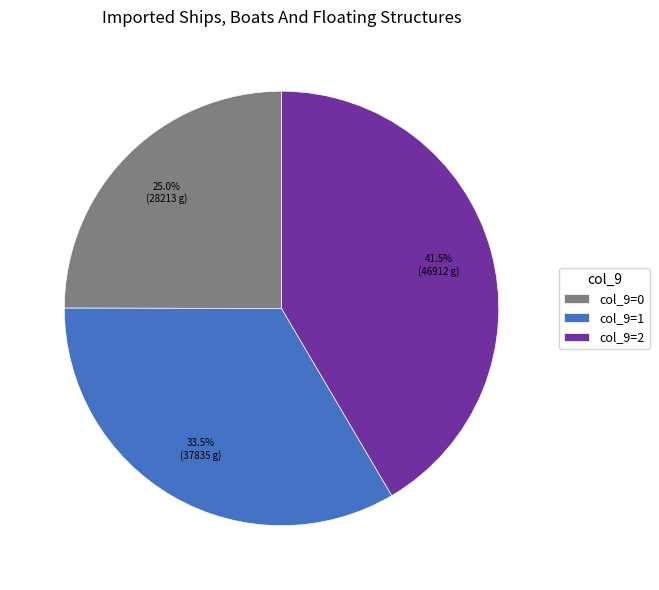

Approximately how many times larger is the value at col_9=1 compared to col_9=2?

0.8